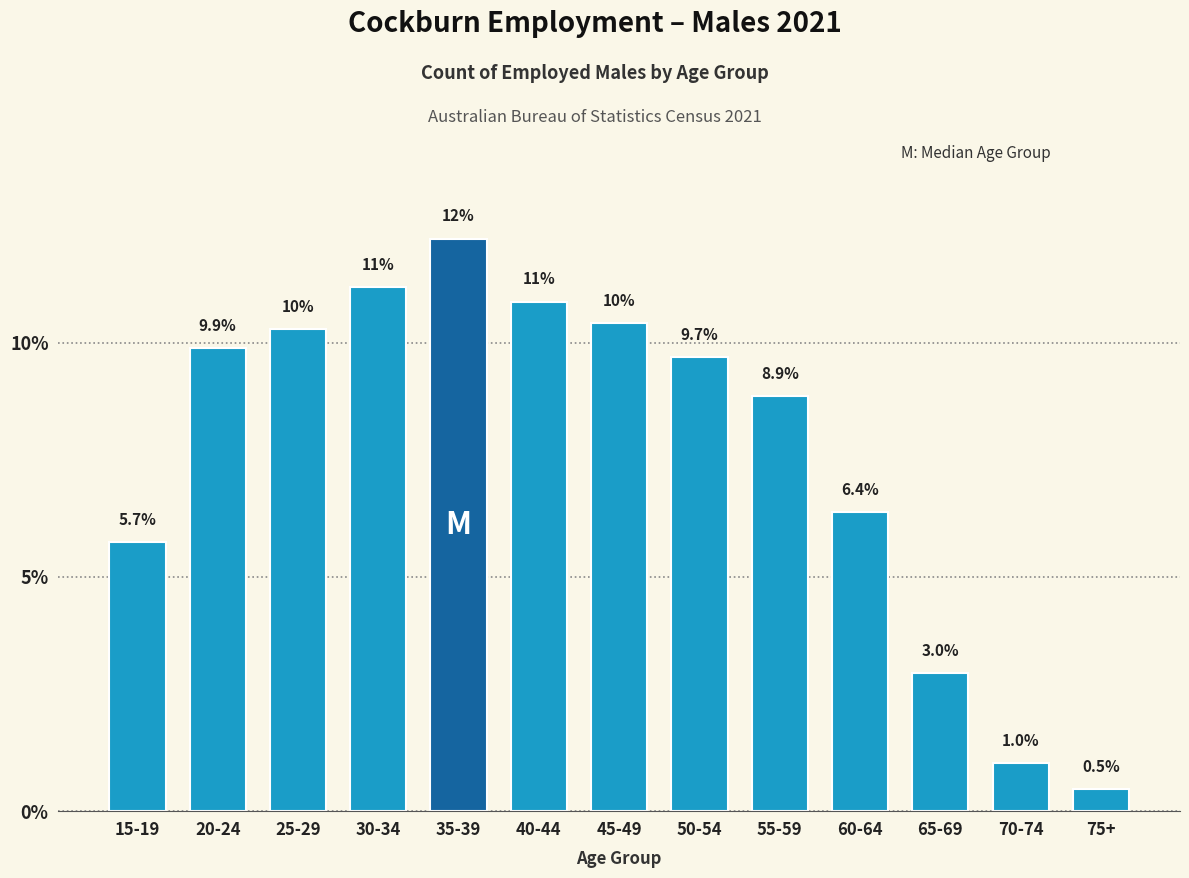

Reading left to right, what are all the values shown in this chart?

15-19=5.7	20-24=9.9	25-29=10.3	30-34=11.2	35-39=12.2	40-44=10.9	45-49=10.4	50-54=9.7	55-59=8.9	60-64=6.4	65-69=3.0	70-74=1.0	75+=0.5